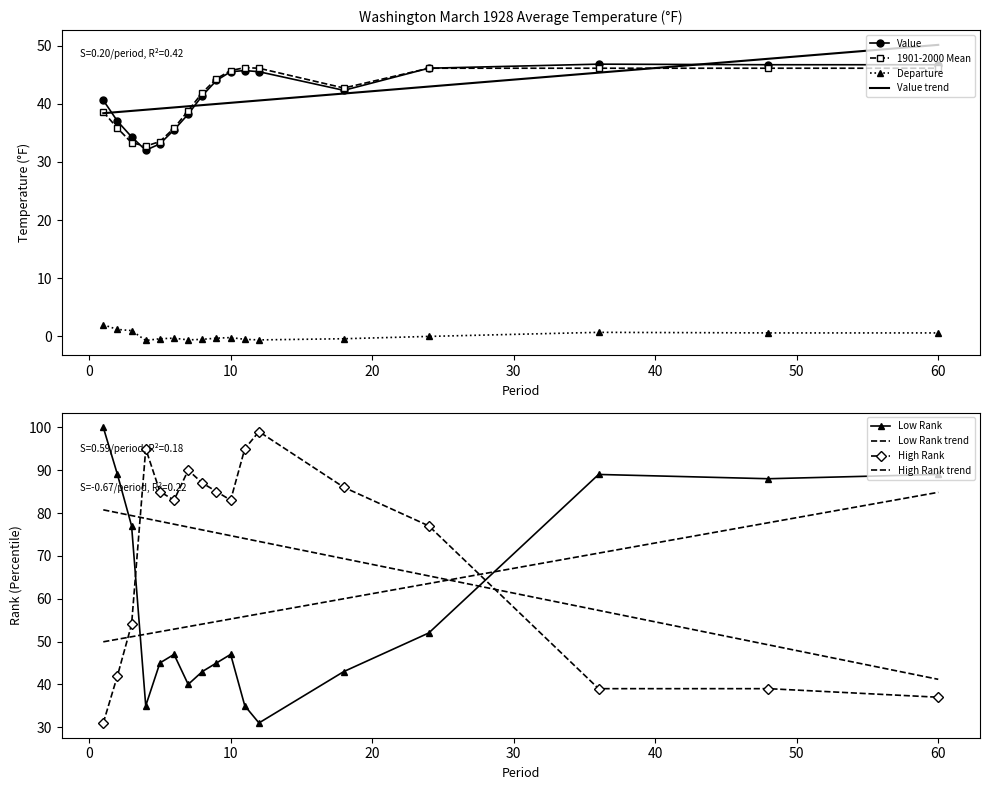

What is the maximum value for Value?

46.8